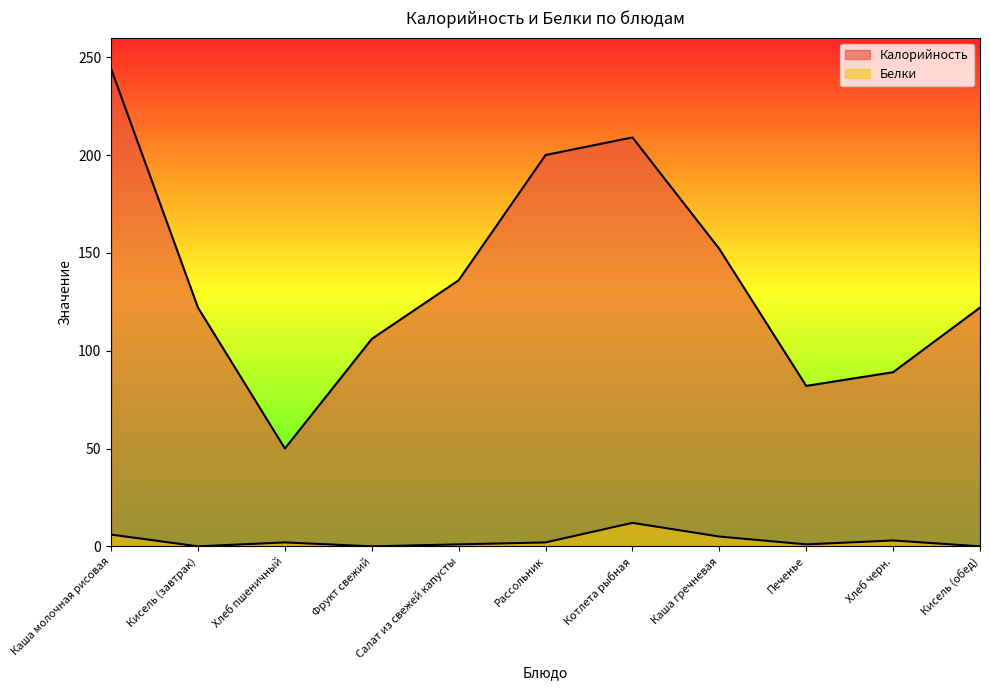

List the series in order of their peak value, lowest first.

Белки, Калорийность